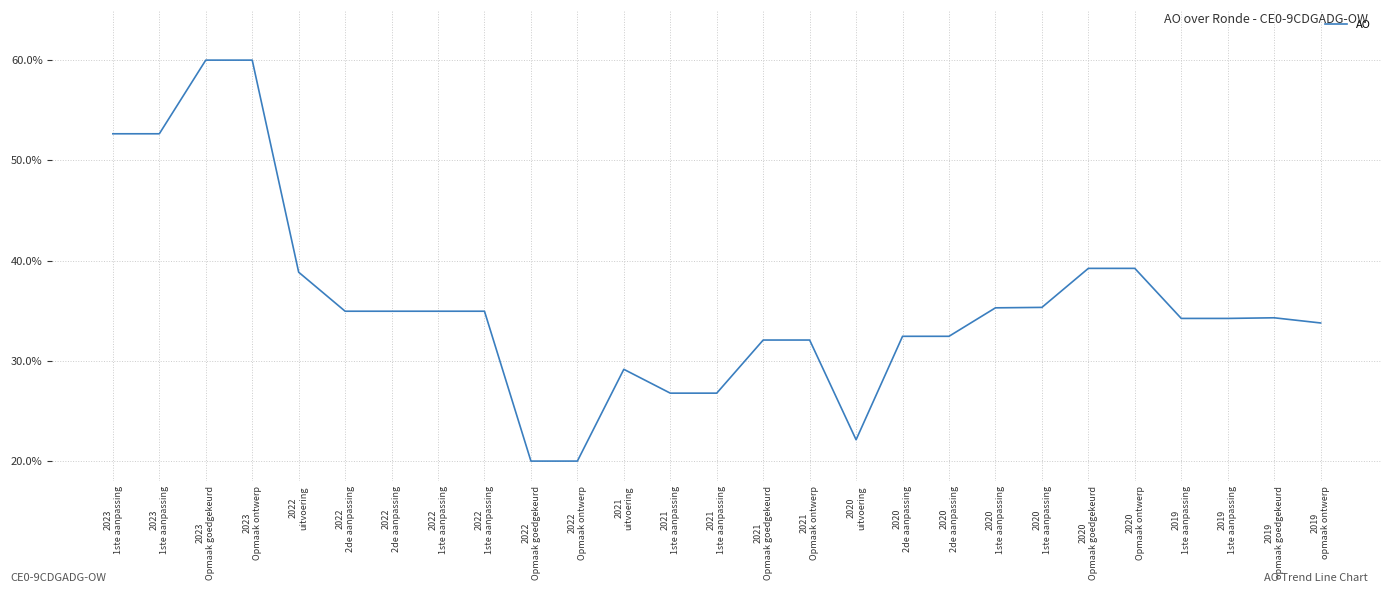

How many values are between 0 and 1?

27